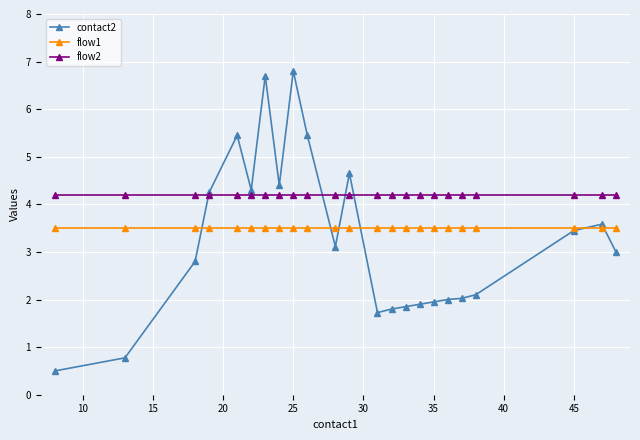

Which series has the largest total across all categories?

flow2